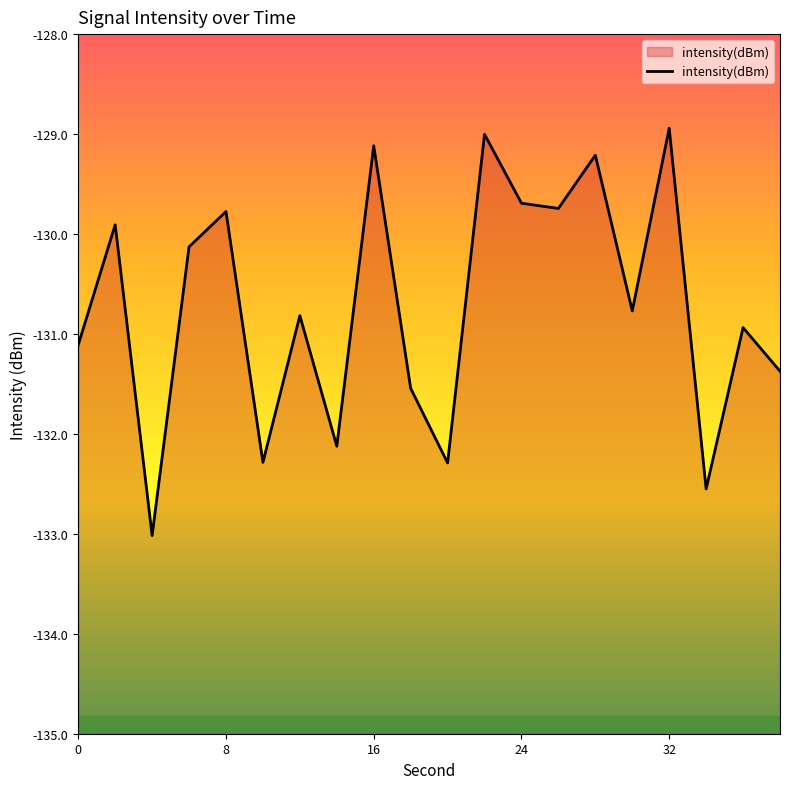

Read the value at 8.

-129.8